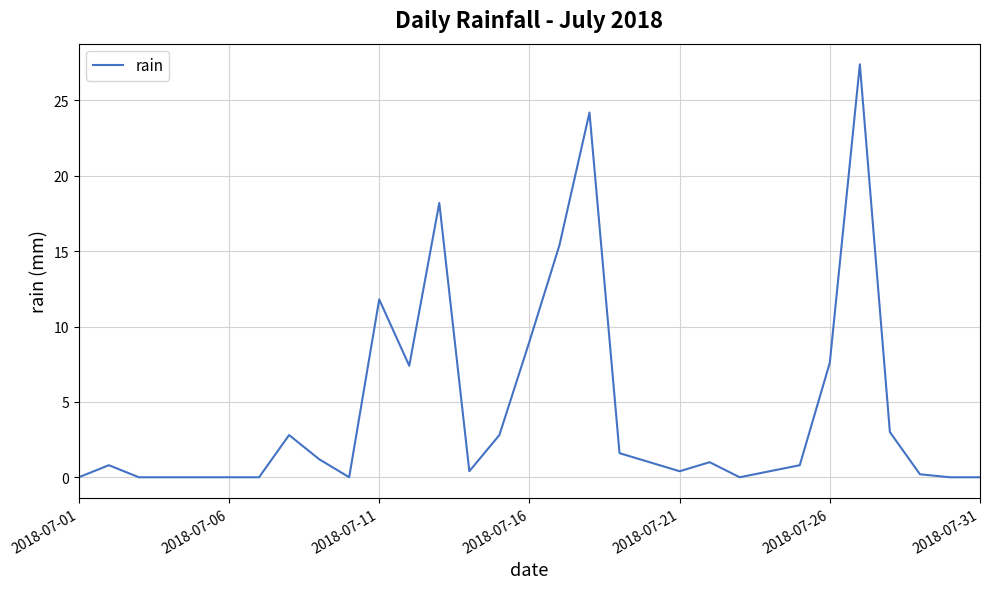

How many lines are shown in the chart?

1